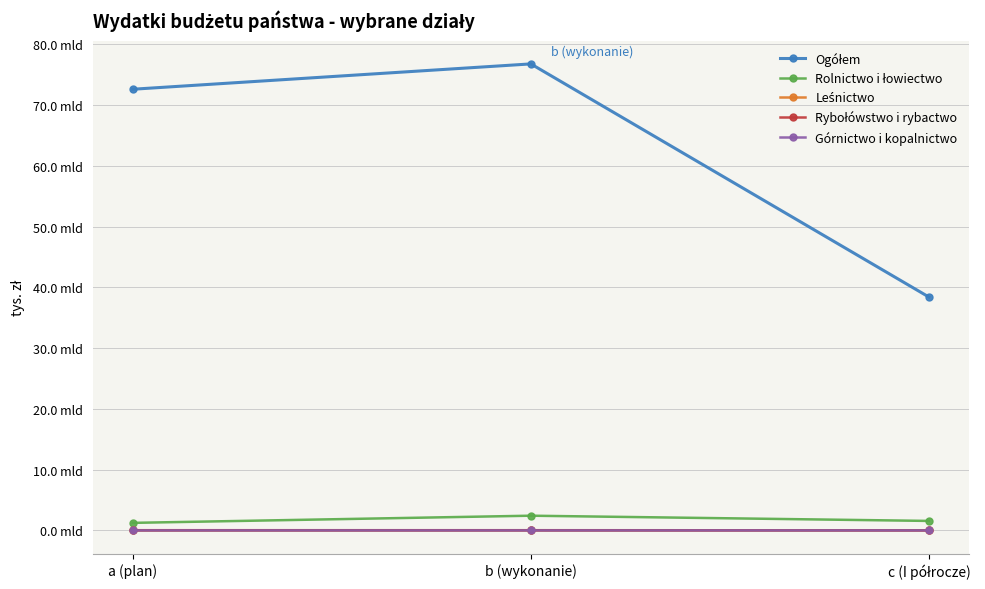

At how many categories does at least one series exceed 48381546190?

2